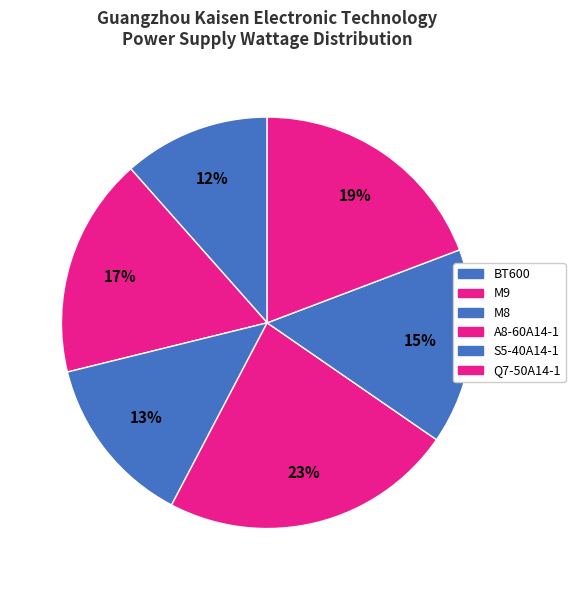

Does A8-60A14-1 account for over 50% of the chart?

No